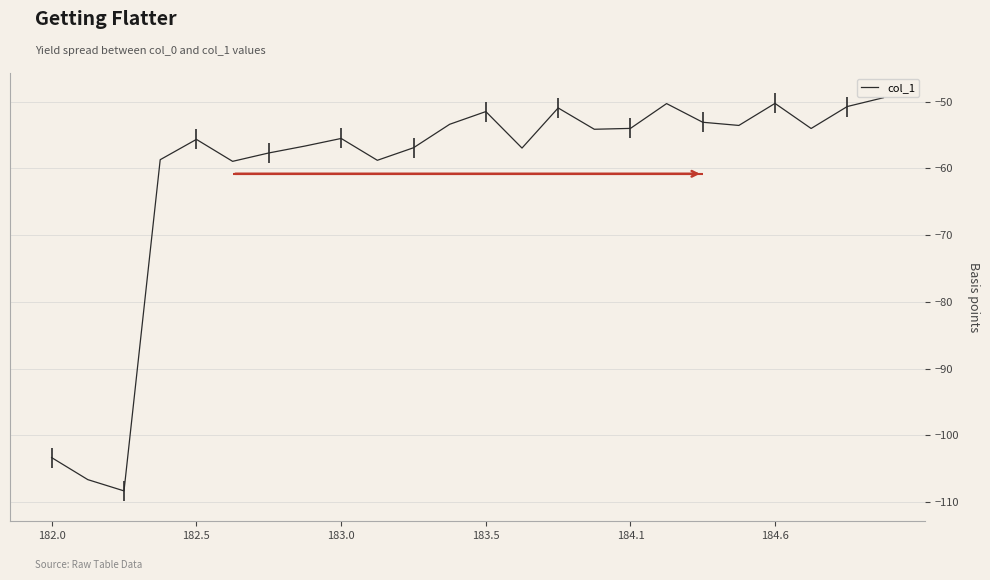

What is the maximum value for col_1?

-49.4